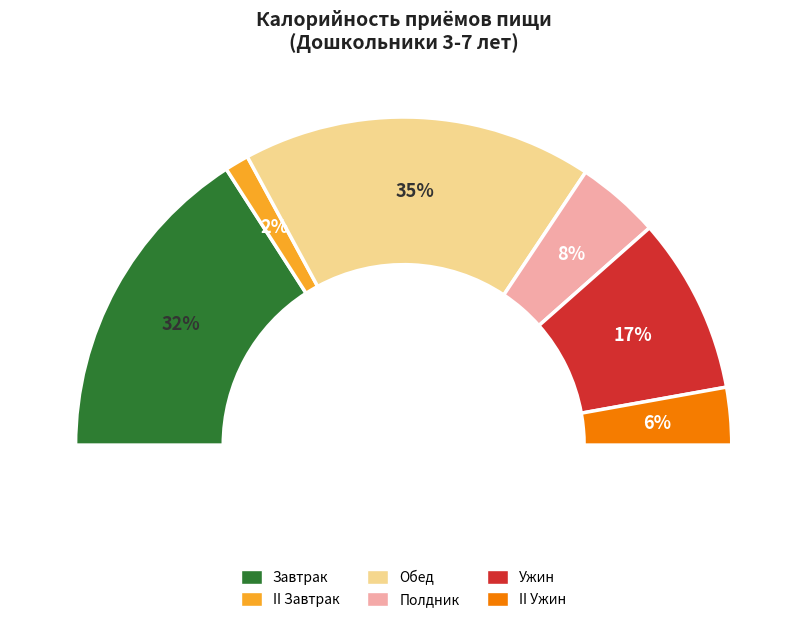

How many segments does this pie chart have?

6